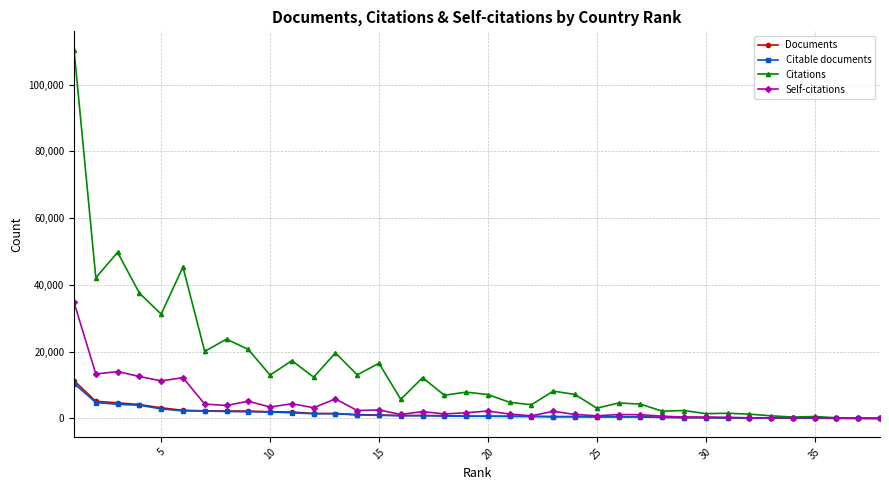

True or false: Self-citations has more than 2 points higher than both neighbors.

True